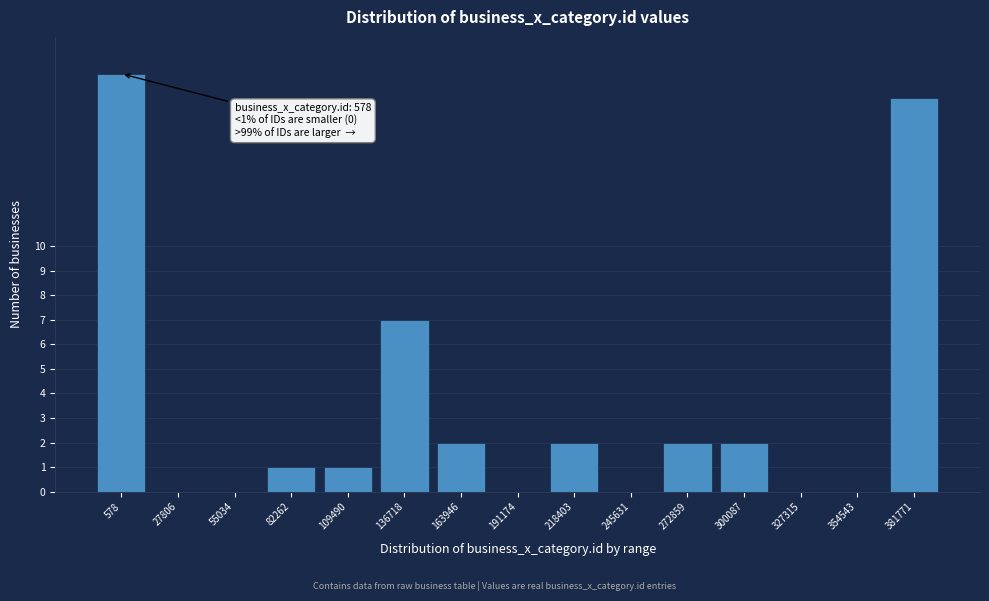

Reading right to left, what are all the values shown in this chart?

381771=16	354543=0	327315=0	300087=2	272859=2	245631=0	218403=2	191174=0	163946=2	136718=7	109490=1	82262=1	55034=0	27806=0	578=17